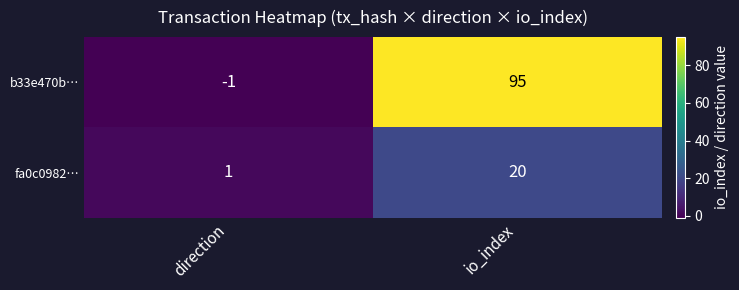

What is the sum of the fa0c0982… values at direction and io_index?

21